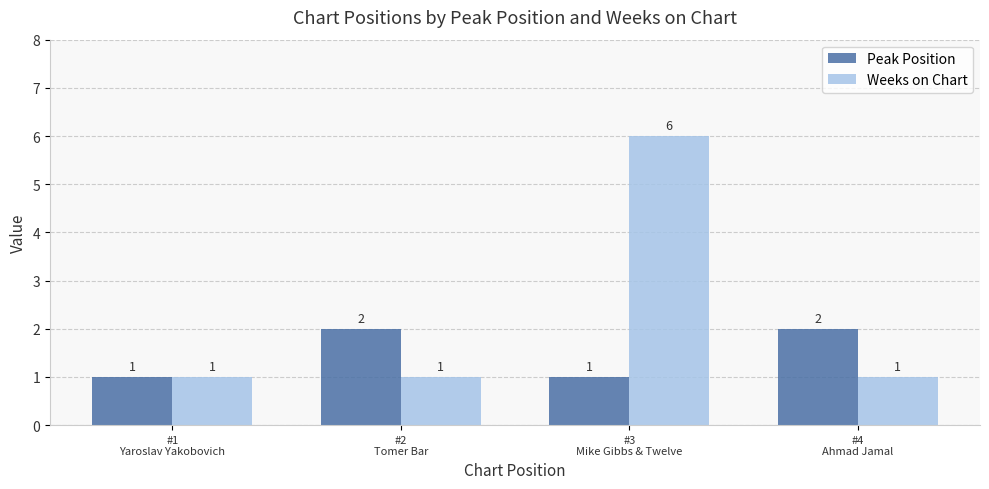

What are all the series names shown in the legend?

Peak Position, Weeks on Chart